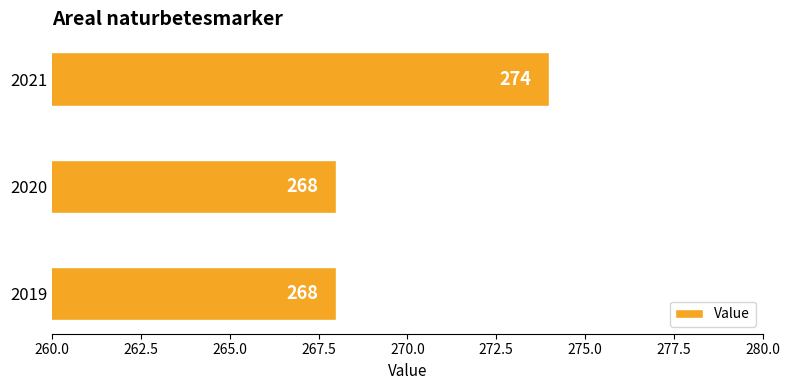

What is the sum of all values?

810